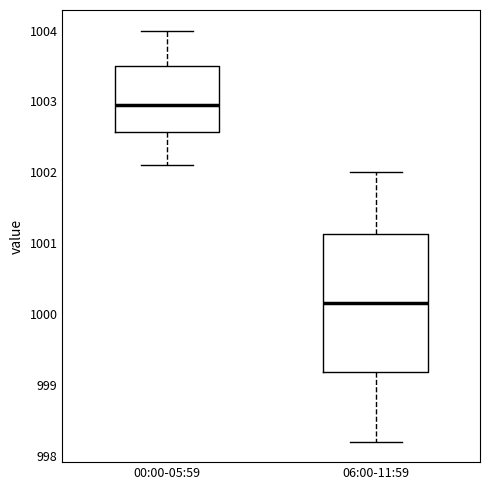

Where is the lower edge of the box for 06:00-11:59 on the y-axis? The values are not printed on the chart, so give them approximately, as read against the axis.

999.2